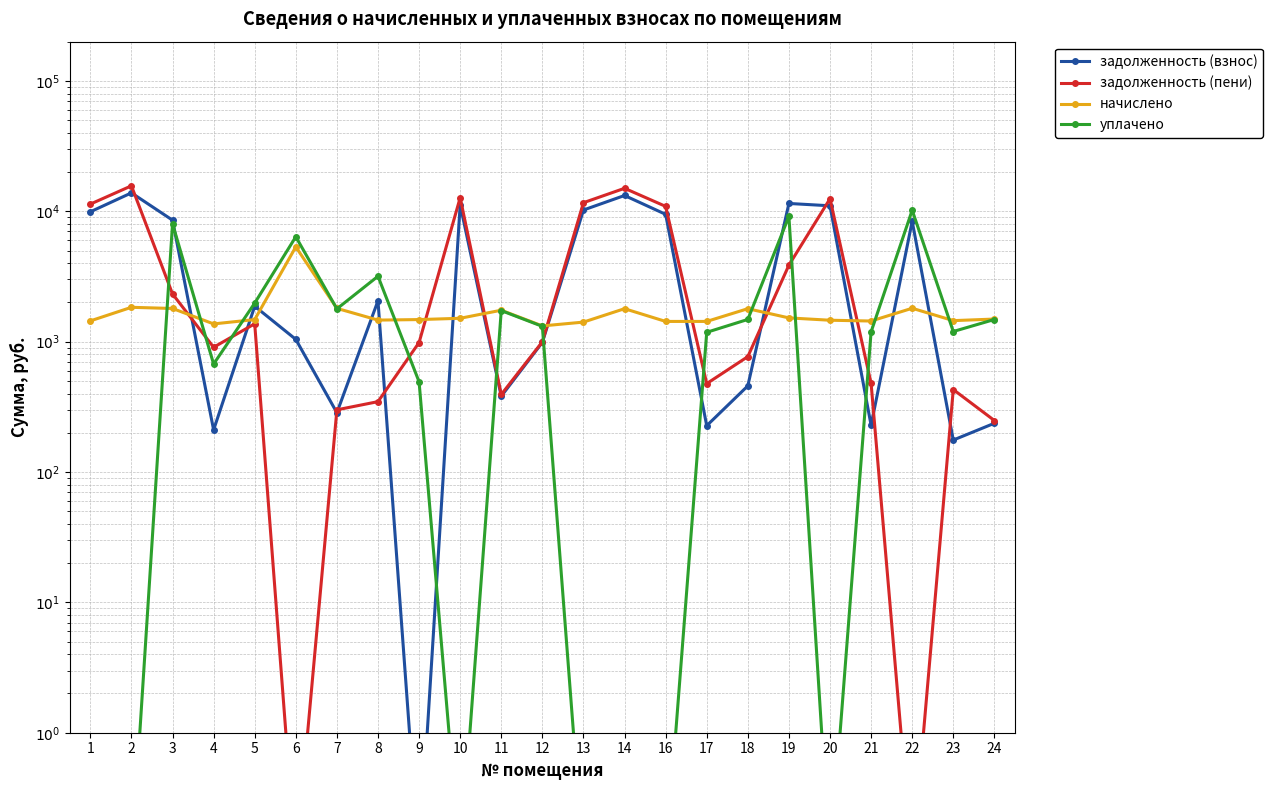

How many values in the задолженность (пени) series are below 984?

11